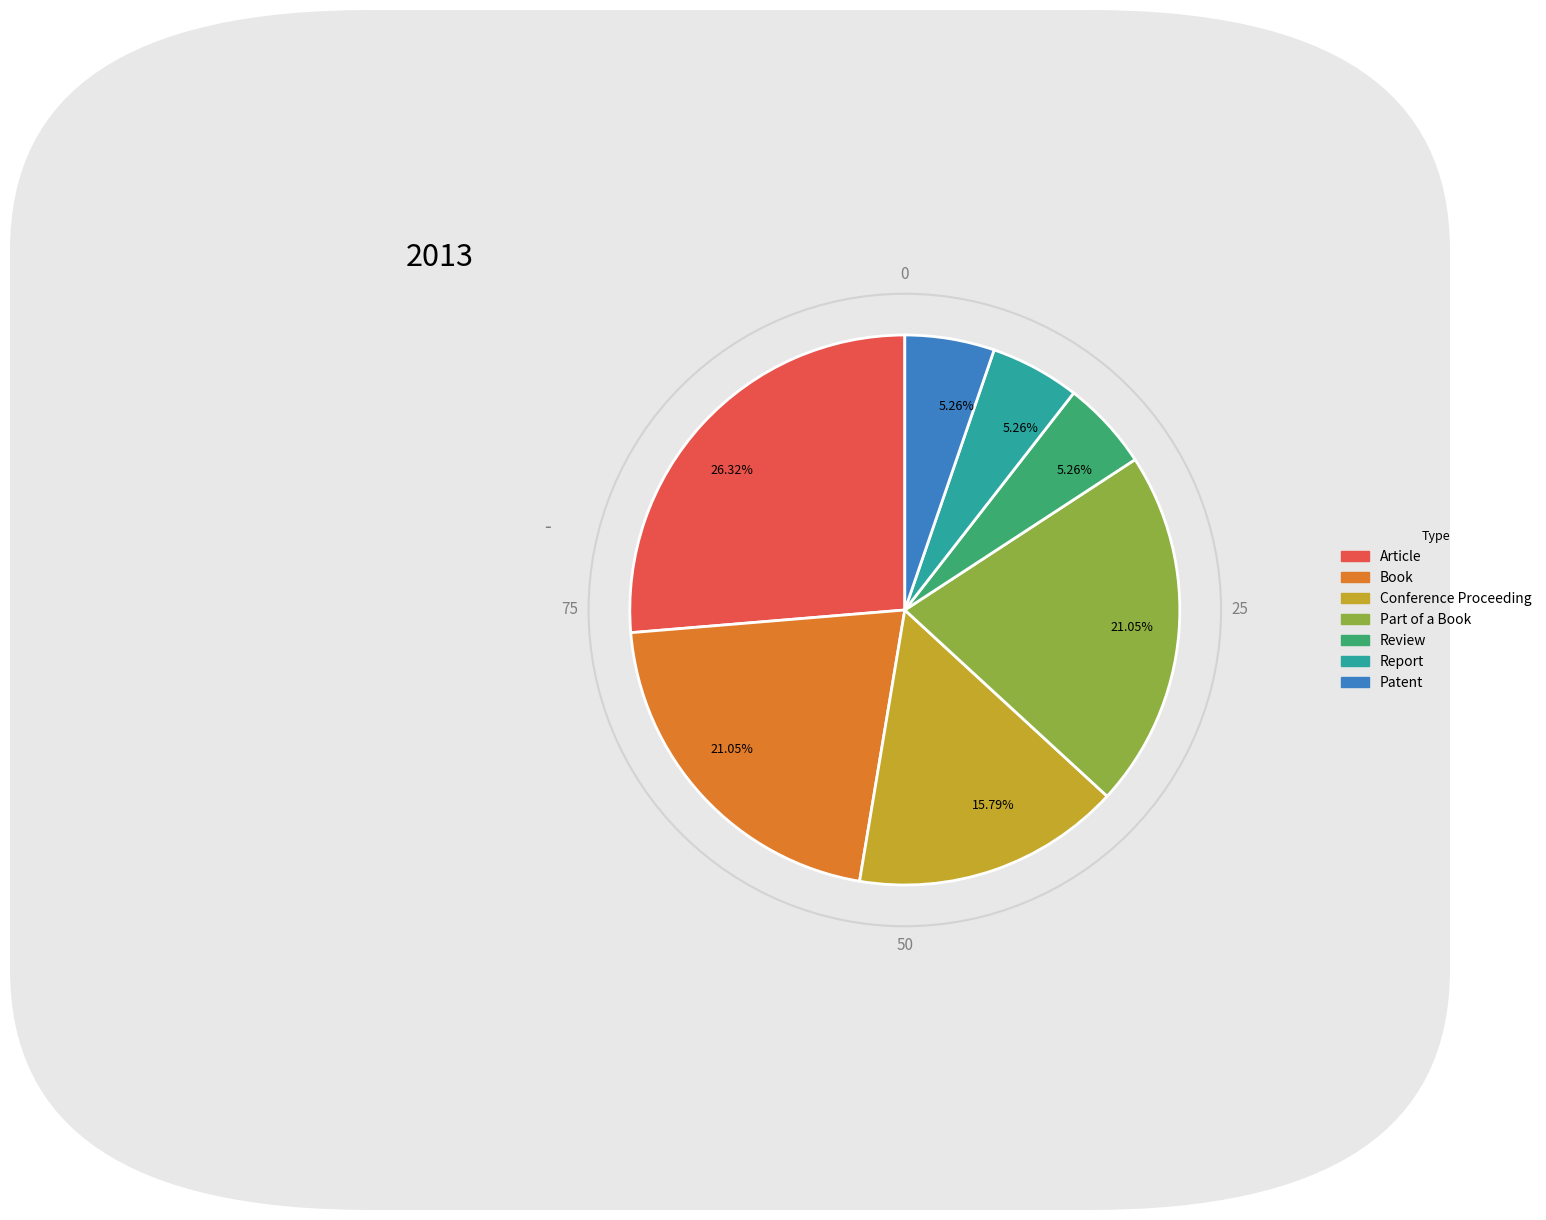

Is there any slice that represents more than half of the pie?

No